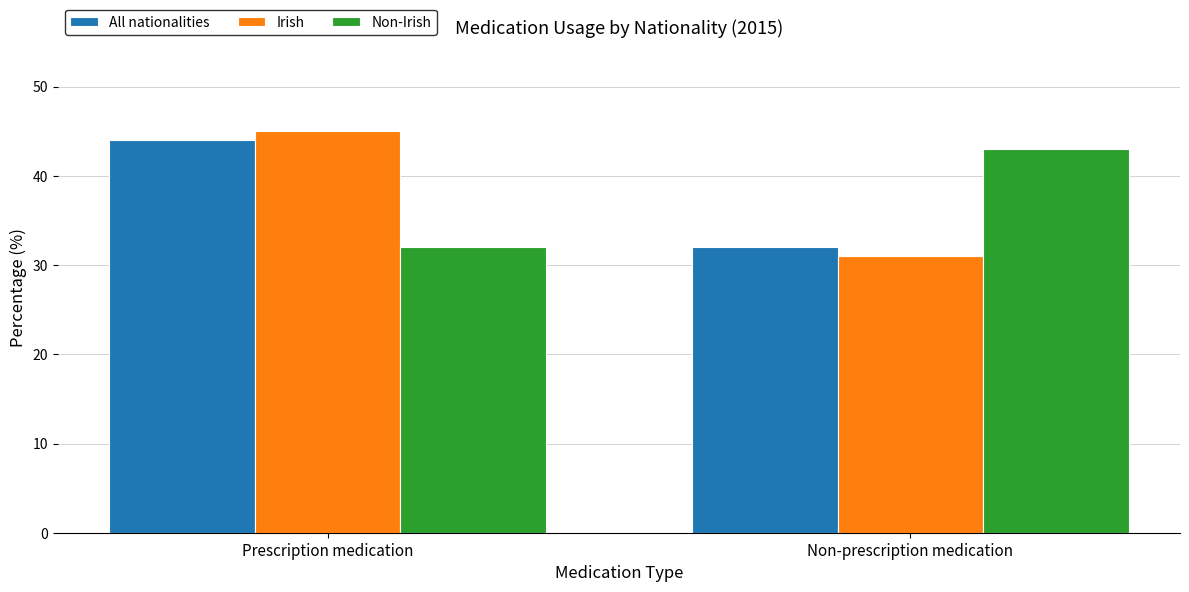

What is the maximum value shown in the chart?

45